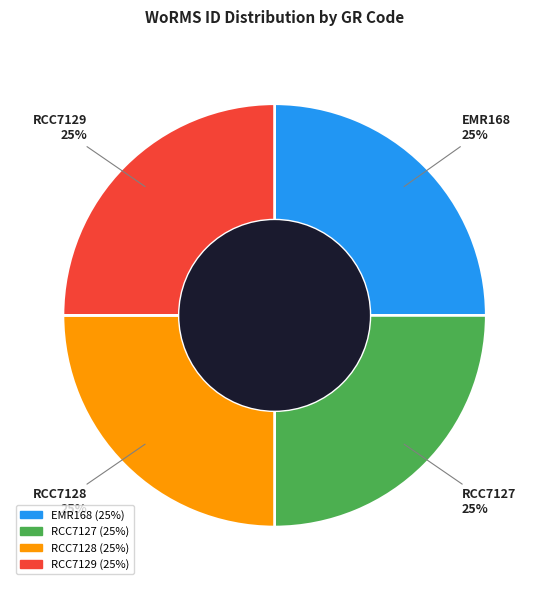

To the nearest percent, what is the combined percentage of EMR168 and RCC7127?

50%